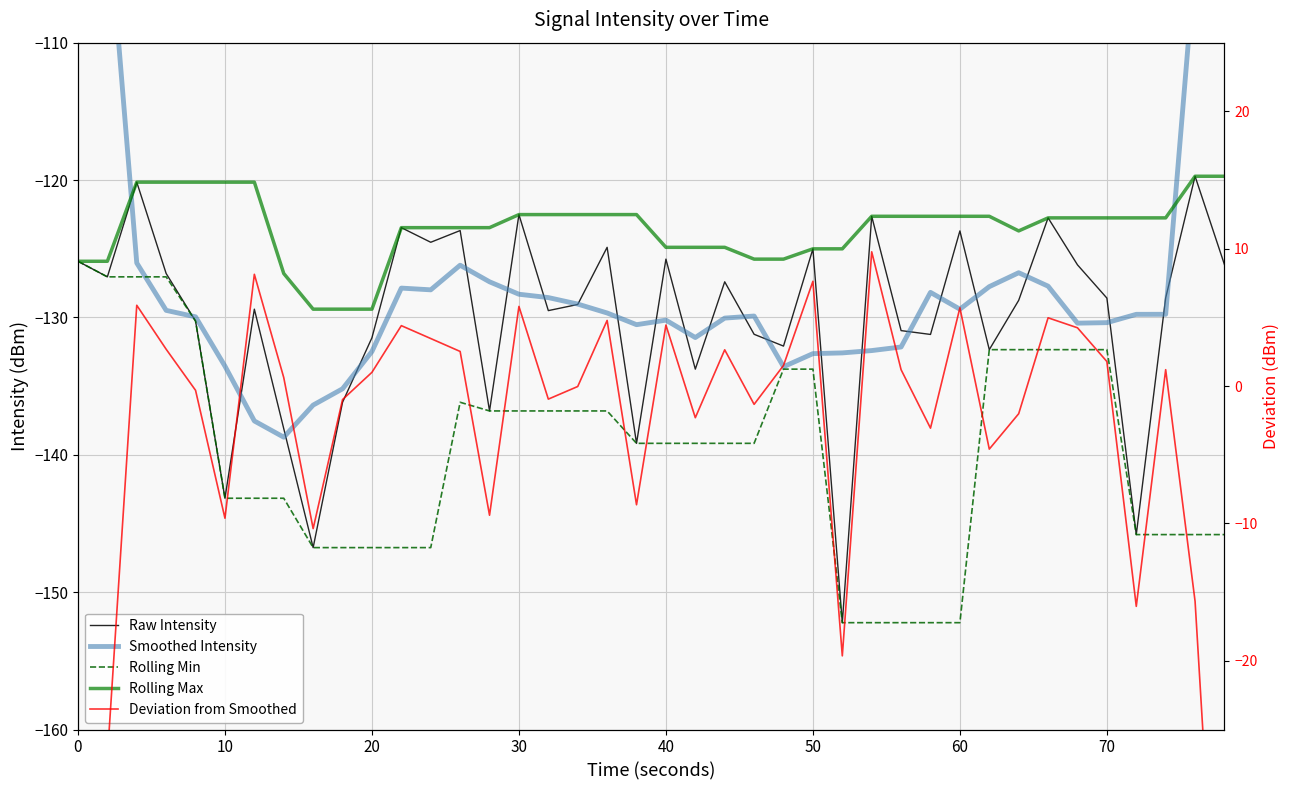

Reading left to right, transcribe all the data shown in this chart.

Raw Intensity: -125.9	-127.0	-120.2	-126.8	-130.3	-143.2	-129.4	-138.1	-146.8	-136.2	-131.5	-123.5	-124.5	-123.7	-136.8	-122.5	-129.5	-129.1	-124.9	-139.2	-125.8	-133.8	-127.4	-131.2	-132.1	-125.0	-152.2	-122.6	-131.0	-131.2	-123.7	-132.3	-128.8	-122.8	-126.2	-128.6	-145.8	-128.6	-119.7	-126.2
Smoothed Intensity: -74.6	-100.0	-126.0	-129.5	-130.0	-133.5	-137.5	-138.7	-136.4	-135.2	-132.5	-127.9	-128.0	-126.2	-127.4	-128.3	-128.6	-129.0	-129.7	-130.5	-130.2	-131.5	-130.1	-129.9	-133.6	-132.6	-132.6	-132.4	-132.2	-128.2	-129.4	-127.8	-126.7	-127.7	-130.4	-130.4	-129.8	-129.8	-104.1	-74.9
Rolling Min: -125.9	-127.0	-127.0	-127.0	-130.3	-143.2	-143.2	-143.2	-146.8	-146.8	-146.8	-146.8	-146.8	-136.2	-136.8	-136.8	-136.8	-136.8	-136.8	-139.2	-139.2	-139.2	-139.2	-139.2	-133.8	-133.8	-152.2	-152.2	-152.2	-152.2	-152.2	-132.3	-132.3	-132.3	-132.3	-132.3	-145.8	-145.8	-145.8	-145.8
Rolling Max: -125.9	-125.9	-120.2	-120.2	-120.2	-120.2	-120.2	-126.8	-129.4	-129.4	-129.4	-123.5	-123.5	-123.5	-123.5	-122.5	-122.5	-122.5	-122.5	-122.5	-124.9	-124.9	-124.9	-125.8	-125.8	-125.0	-125.0	-122.6	-122.6	-122.6	-122.6	-122.6	-123.7	-122.8	-122.8	-122.8	-122.8	-122.8	-119.7	-119.7
Deviation from Smoothed: -51.3	-27.1	5.9	2.7	-0.3	-9.6	8.1	0.6	-10.4	-1.0	1.0	4.4	3.5	2.5	-9.4	5.8	-0.9	-0.0	4.8	-8.6	4.4	-2.3	2.6	-1.3	1.5	7.6	-19.6	9.8	1.2	-3.1	5.7	-4.6	-2.0	5.0	4.2	1.8	-16.0	1.2	-15.7	-51.3